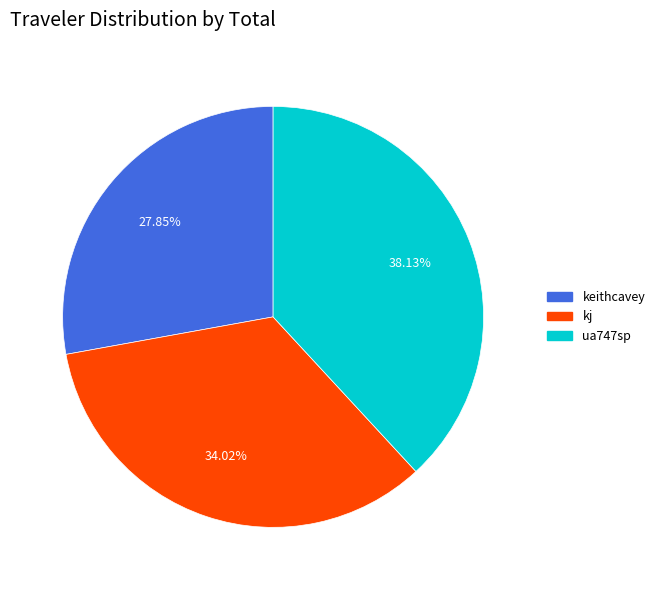

What is the smallest slice in the pie chart?

keithcavey